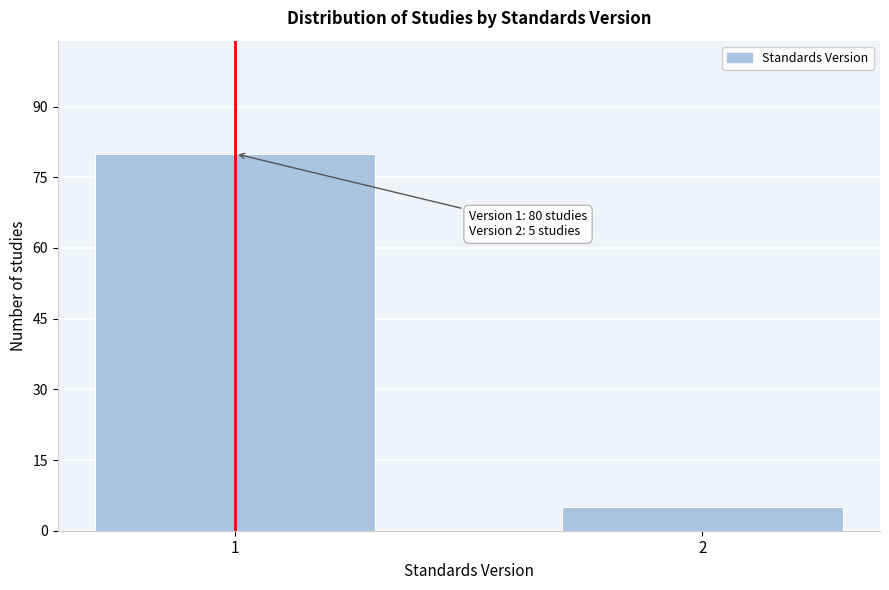

Reading right to left, transcribe all the data shown in this chart.

5	80